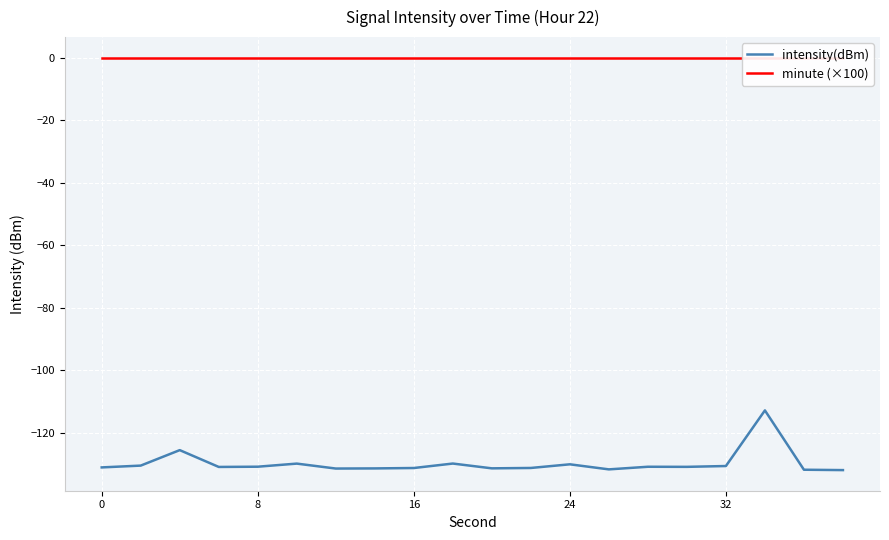

True or false: intensity(dBm) has a value of -131.1 at 0.

True